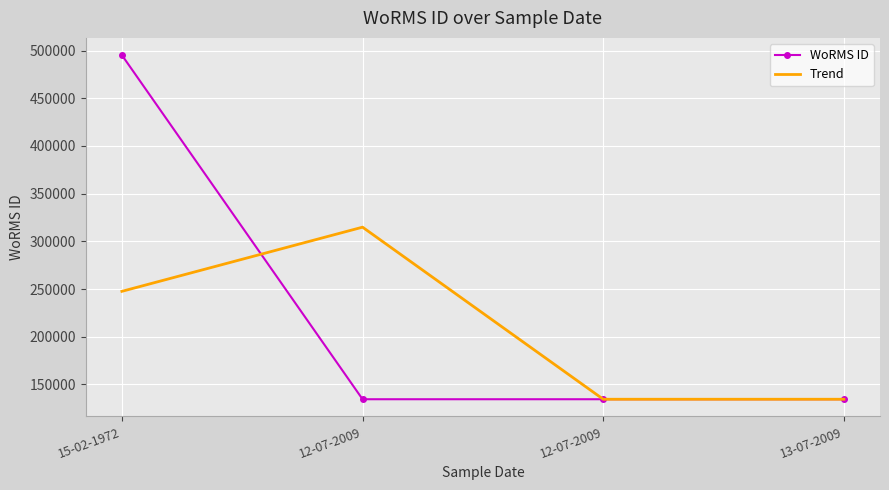

Which series has the widest spread of values?

WoRMS ID